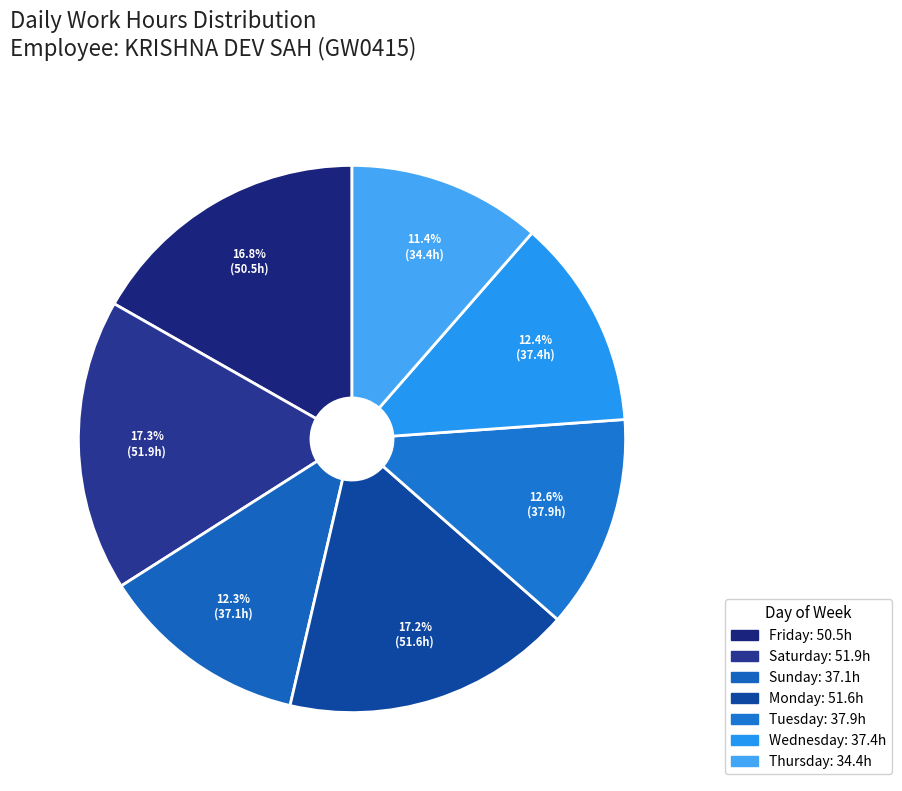

How many slices are in this pie chart?

7